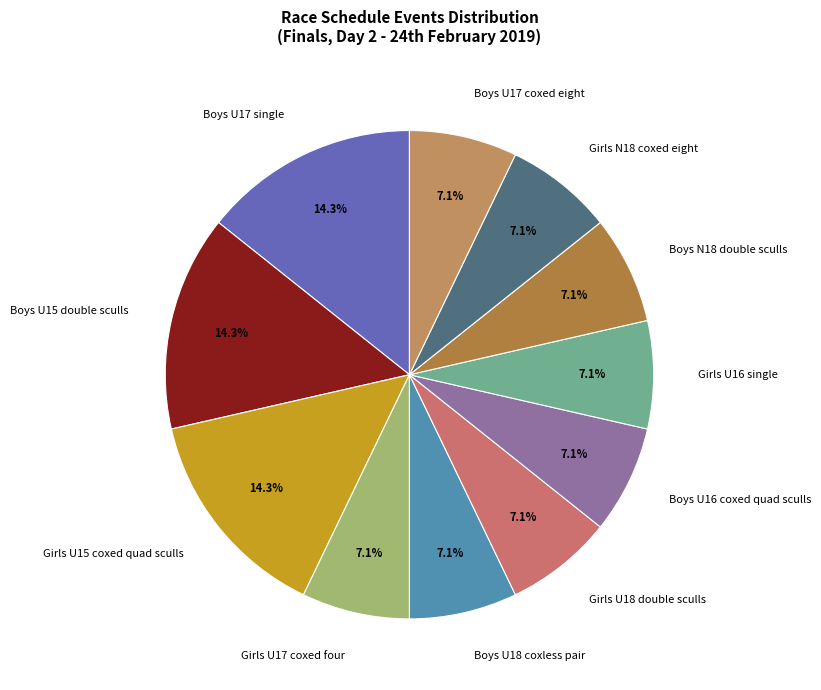

Does Girls U17 coxed four account for over 50% of the chart?

No